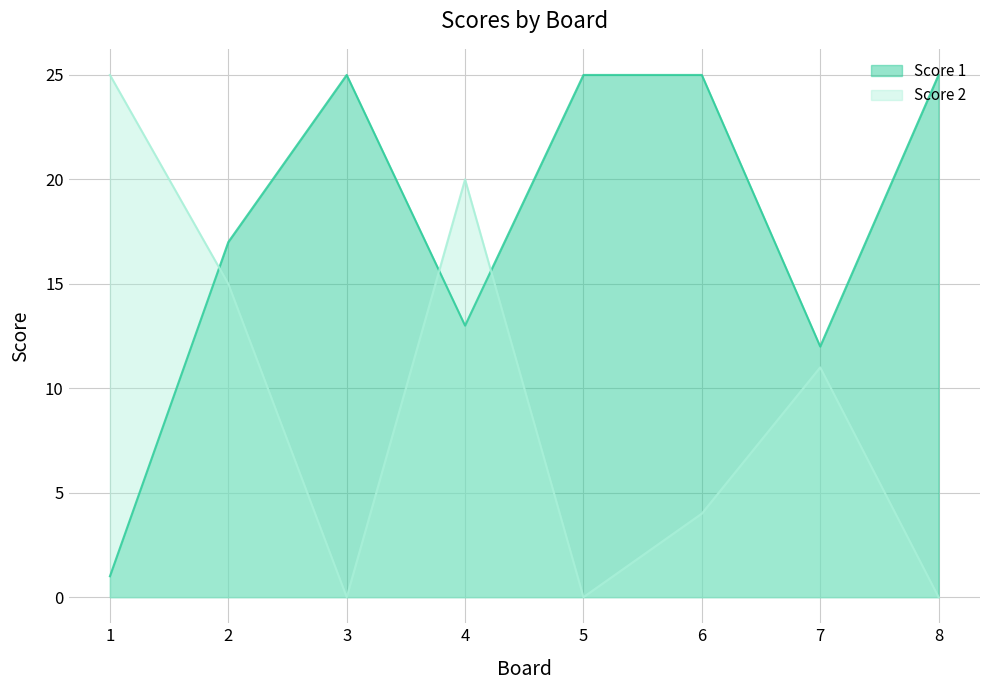

List the series in order of their peak value, lowest first.

Score 1, Score 2